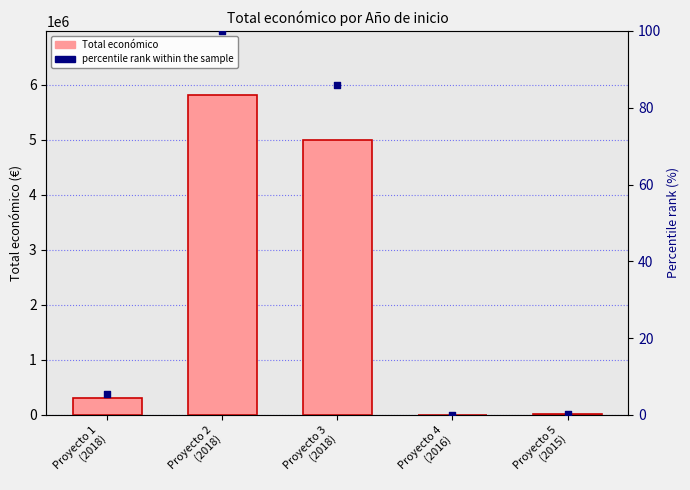

Is the value of Total económico at Proyecto 2
(2018) greater than the value of percentile rank within the sample at Proyecto 3
(2018)?

Yes